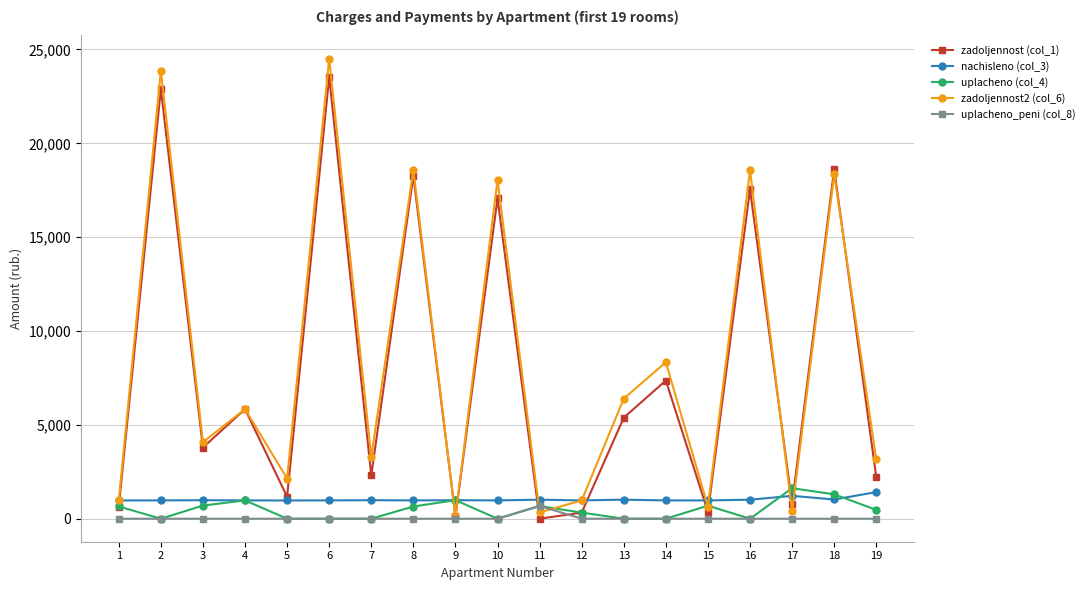

Which series has the widest spread of values?

zadoljennost2 (col_6)